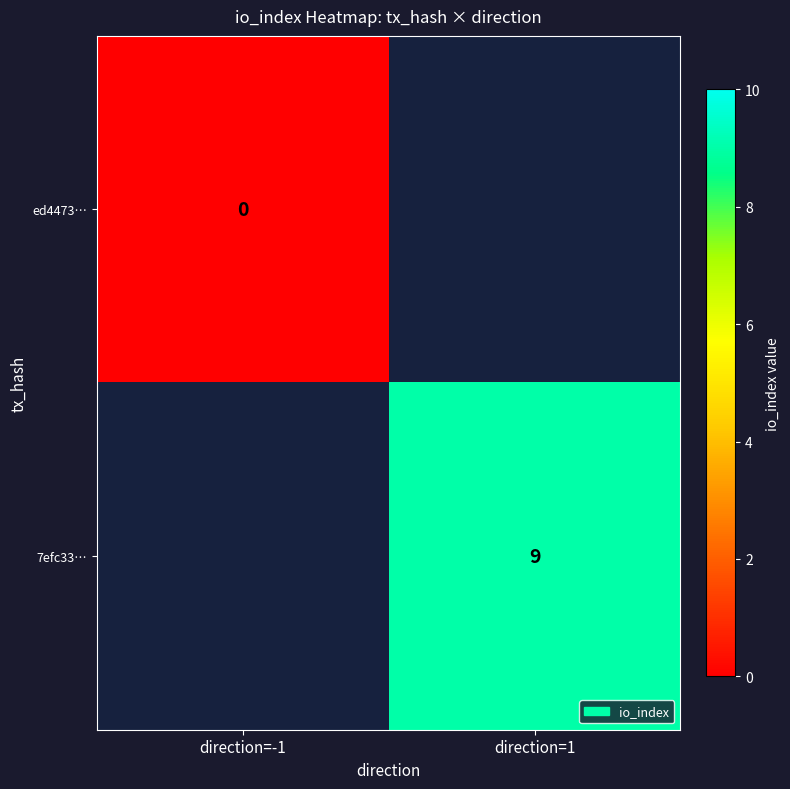

The 7efc33… series shows 9 at direction=1. True or false?

True